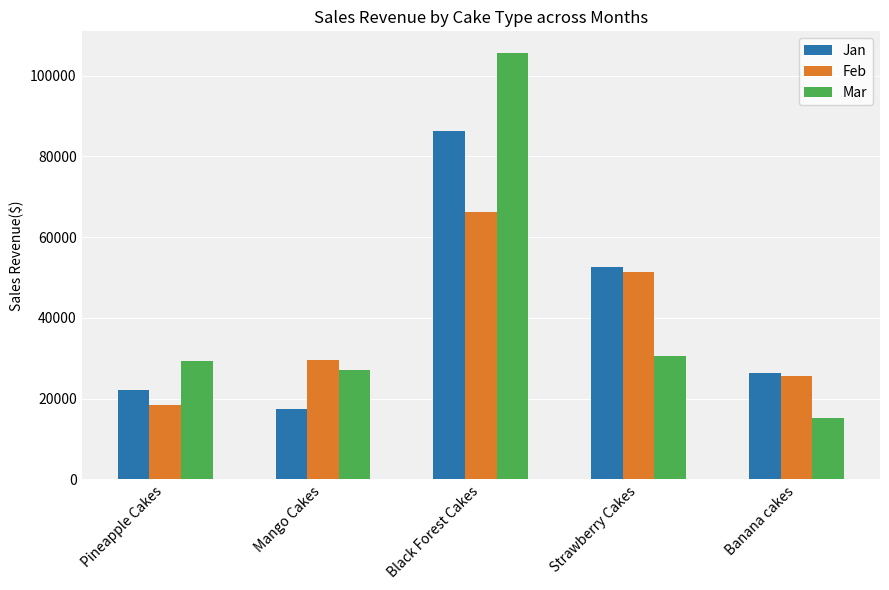

The Jan series shows 17380 at Mango Cakes. True or false?

True